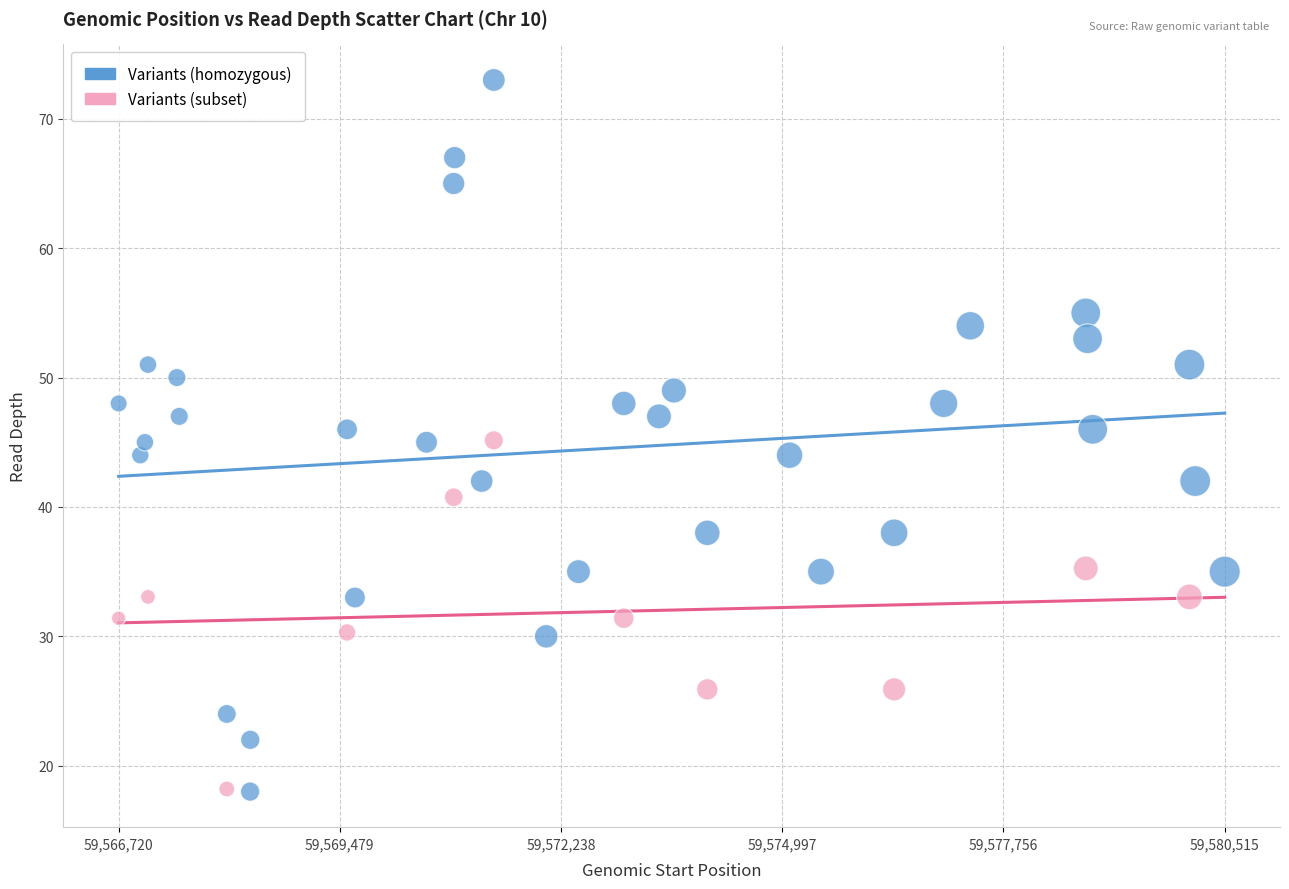

Which series reaches the maximum Y coordinate?

Variants (homozygous)